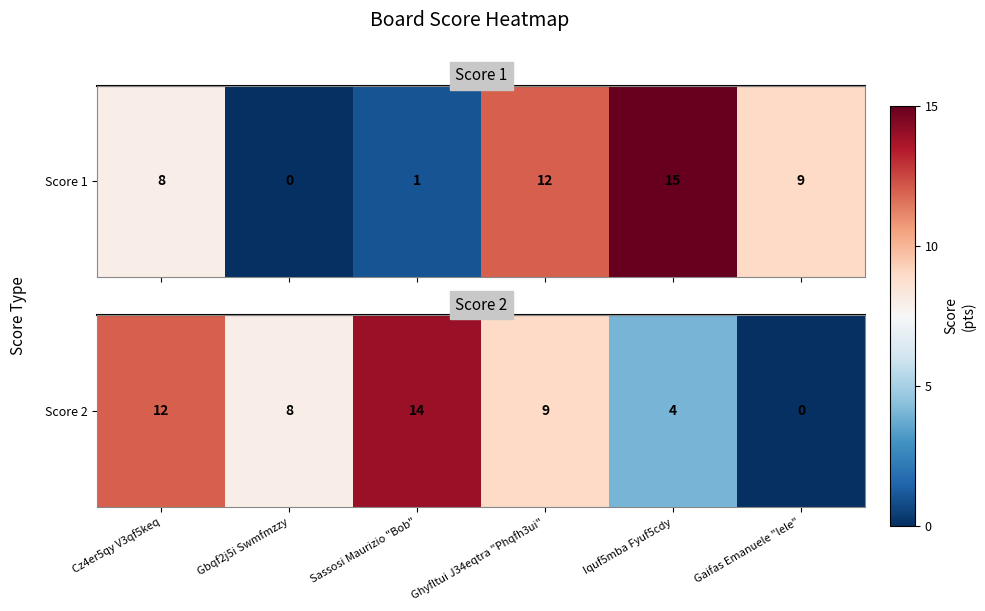

Count the values in the range 4 to 12.

4